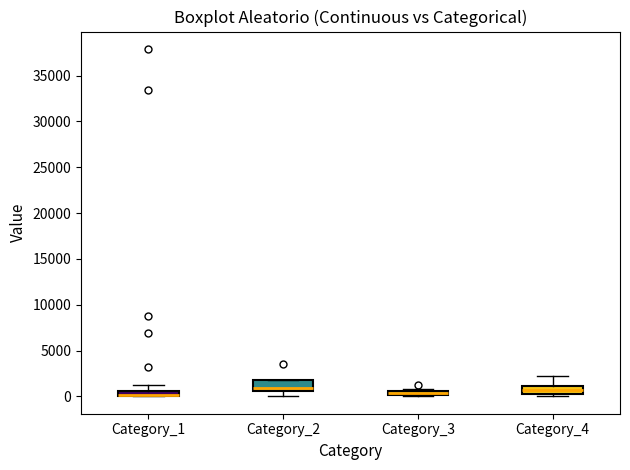

Where is the upper edge of the box for Category_1 on the y-axis? The values are not printed on the chart, so give them approximately, as read against the axis.

500